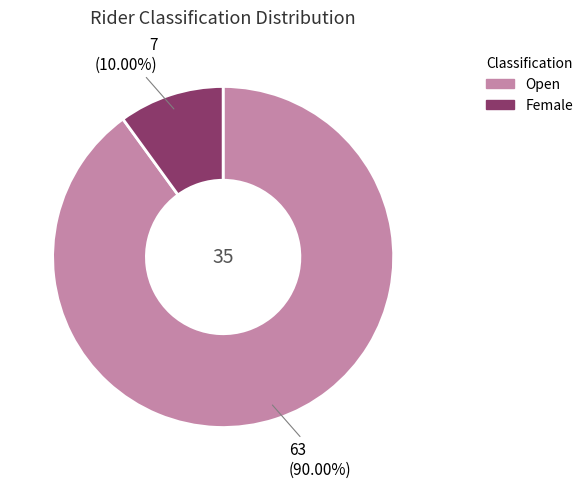

Does Female account for over 50% of the chart?

No